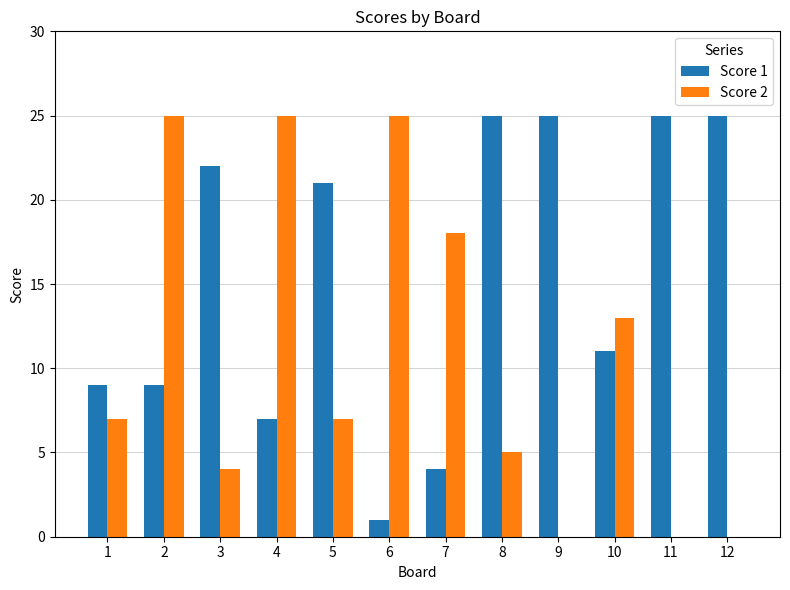

How many groups of bars are there?

12